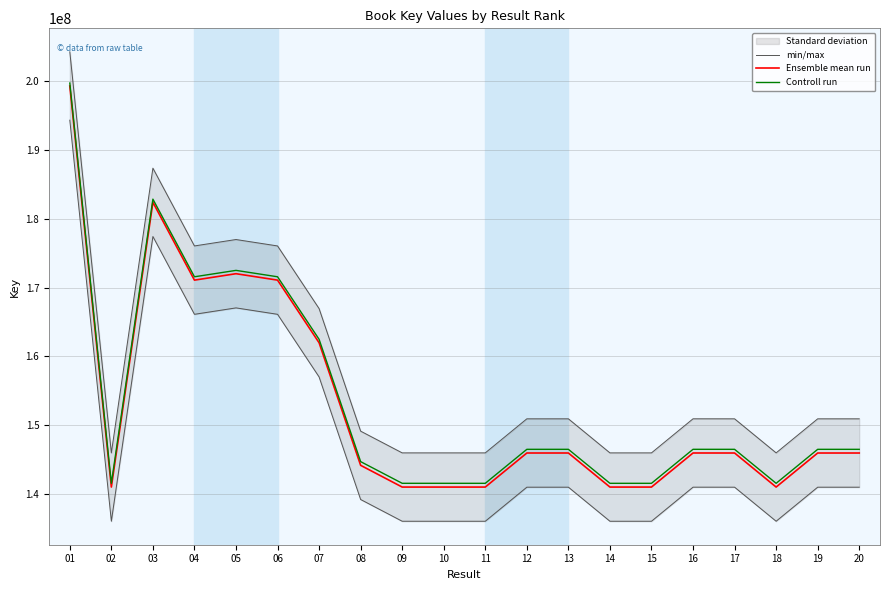

True or false: min/max has a value of 218766642.8 at 11.

False